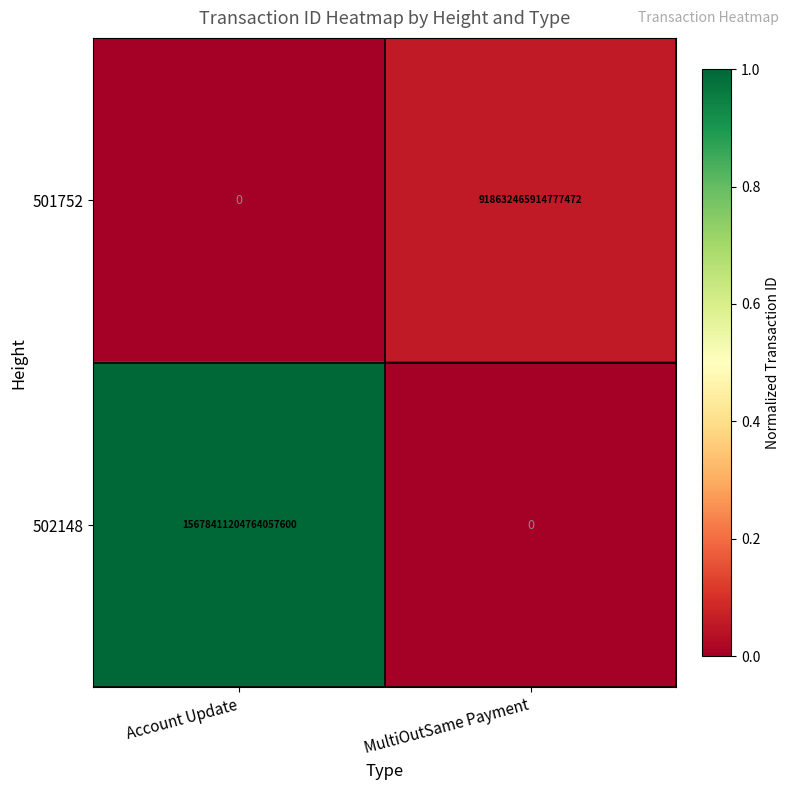

At which category is the sum across all series the highest?

Account Update